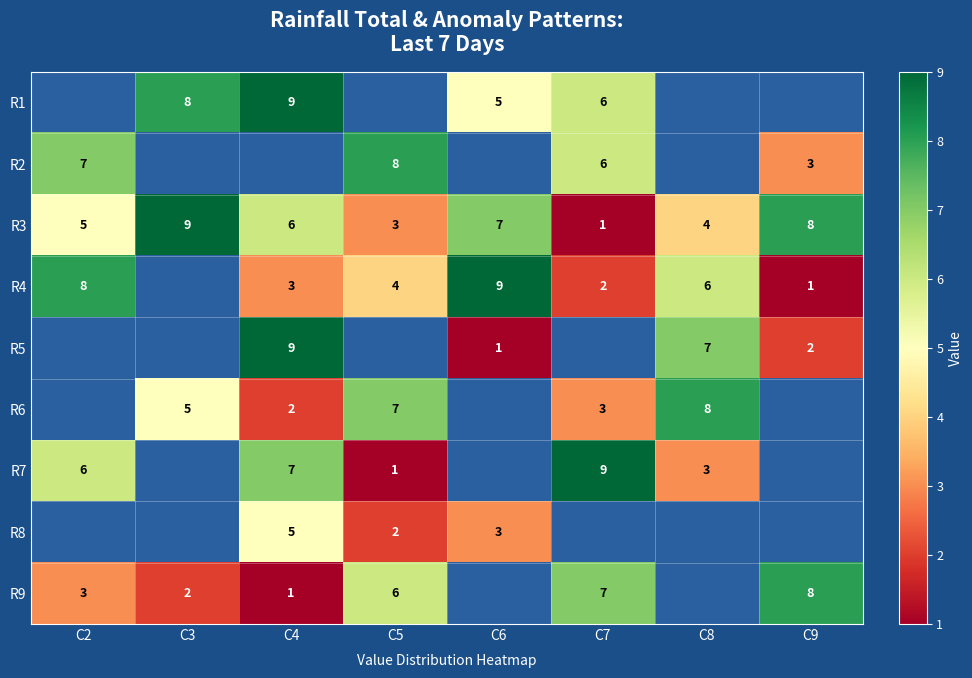

What is the difference between the highest and lowest values at C3?

7.0